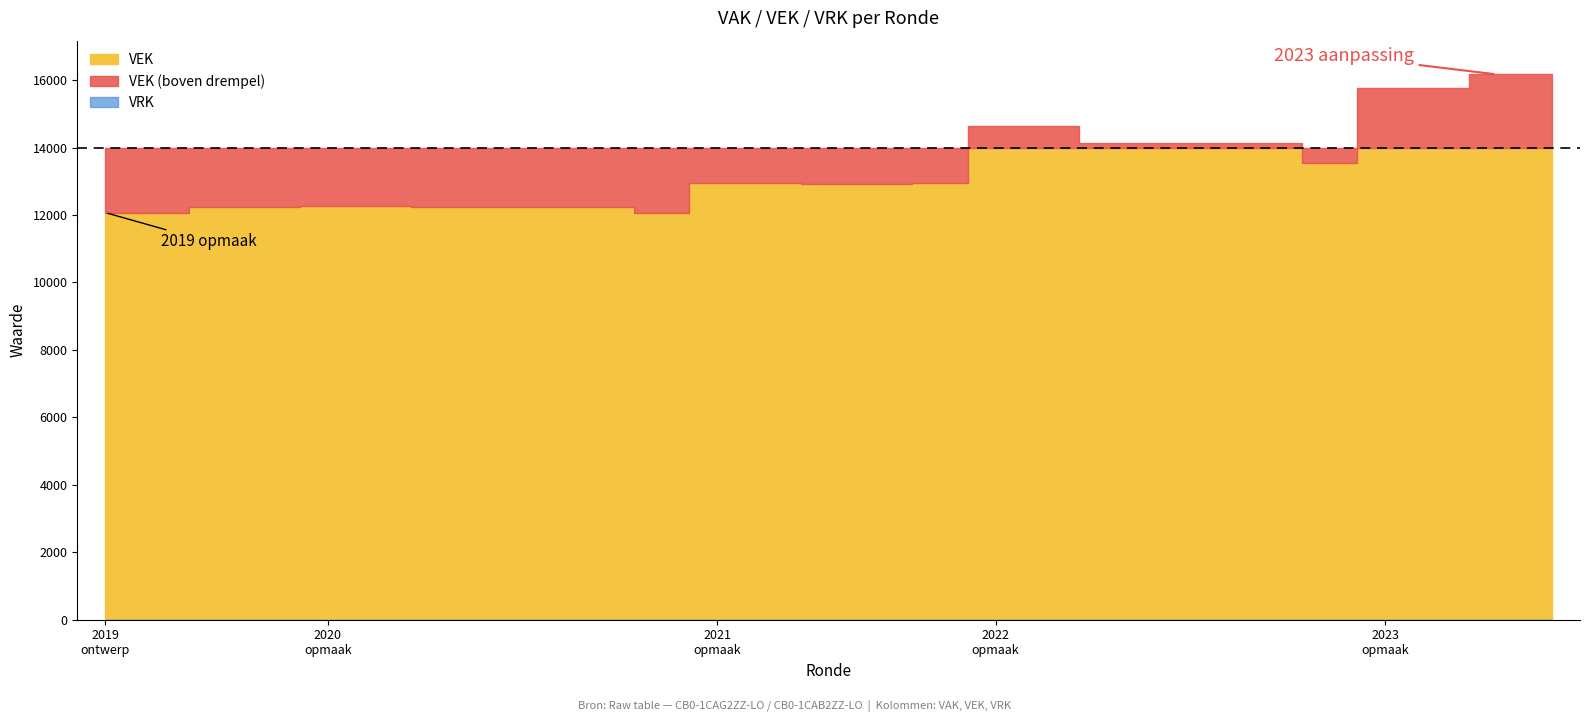

At which category is the sum across all series the highest?

2023 1ste aanpassing - ontwerp